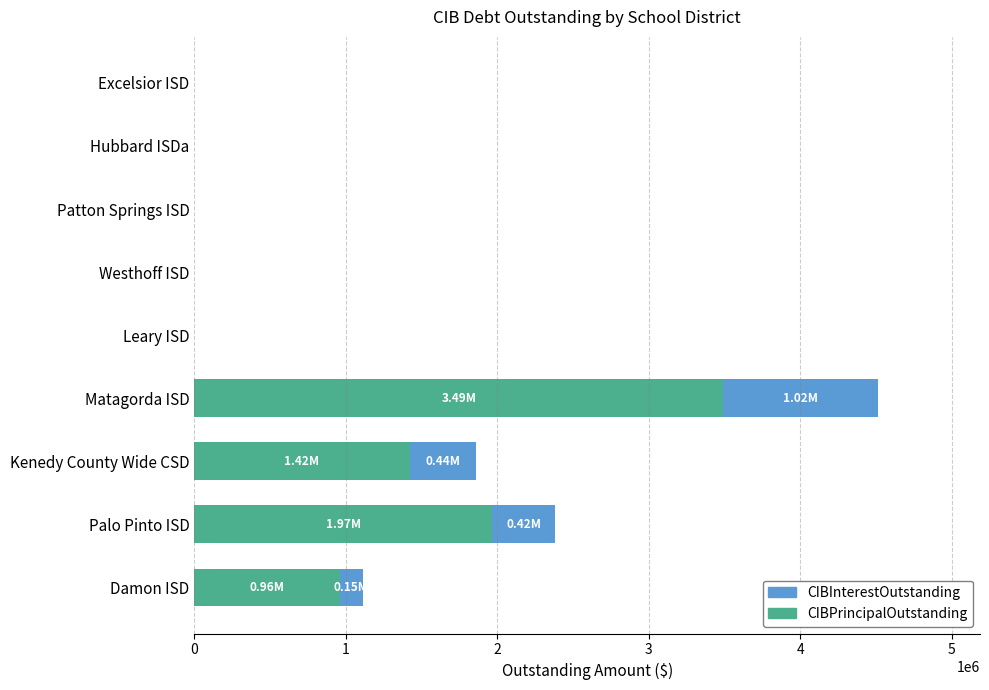

Count the number of data series in this chart.

2